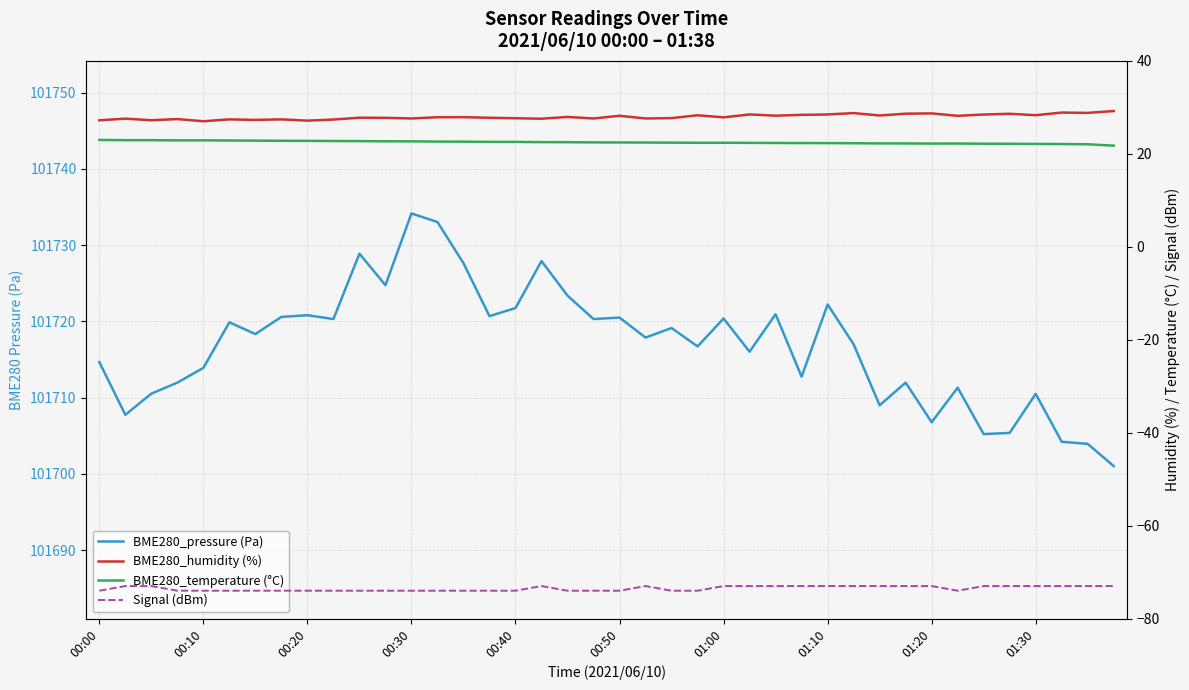

At which category is the sum across all series the highest?

00:30